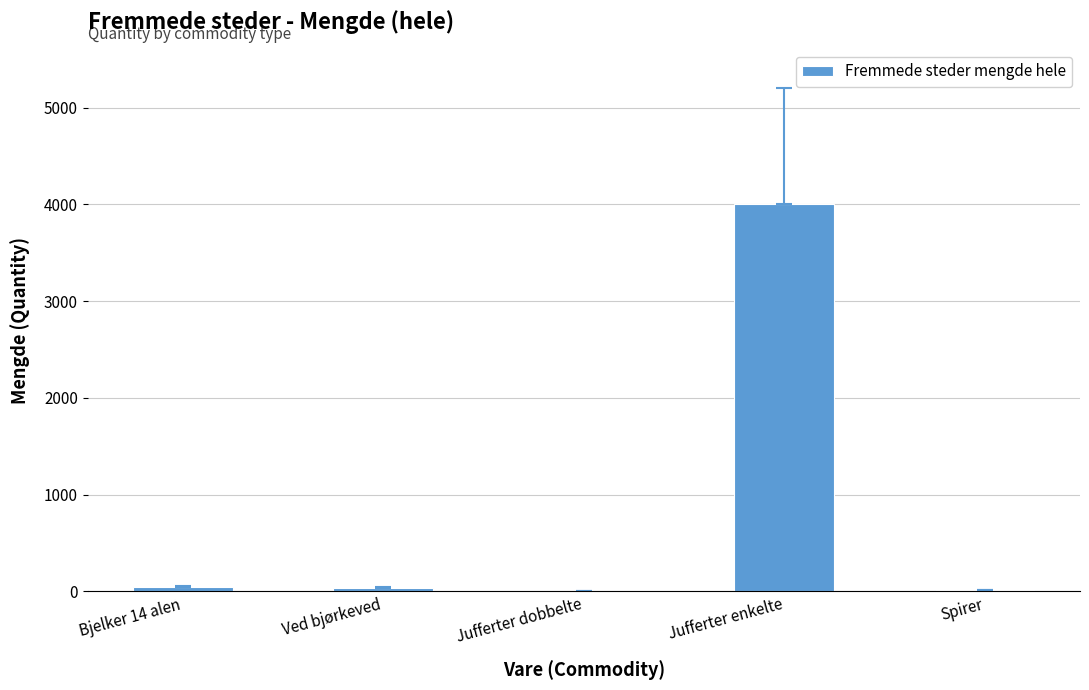

What is the maximum value shown in the chart?

4000